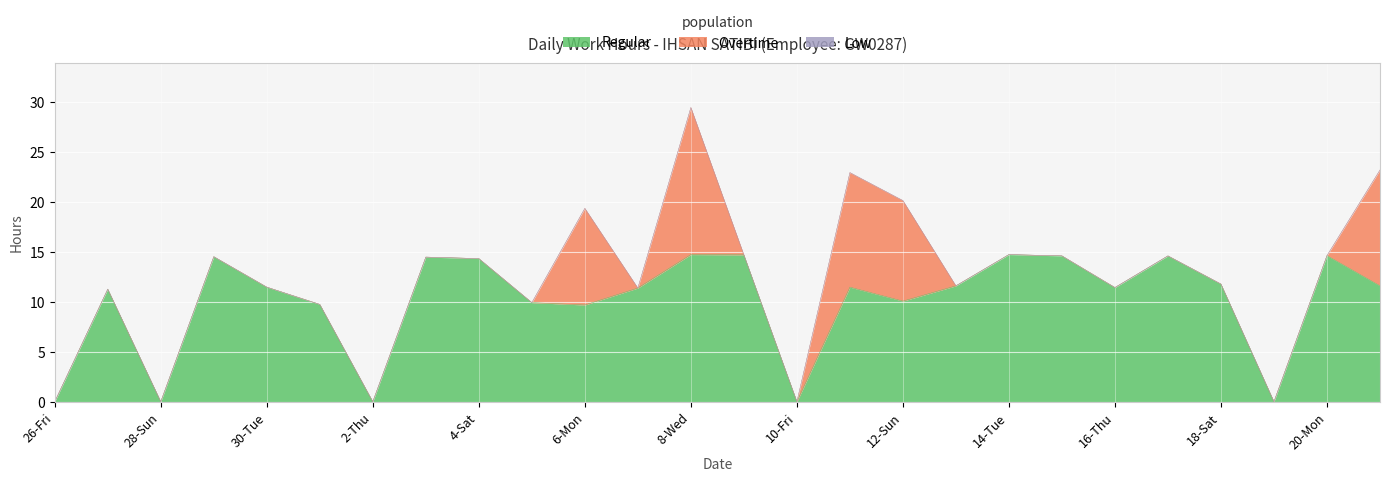

What is the total value across all series at 4-Sat?

14.3